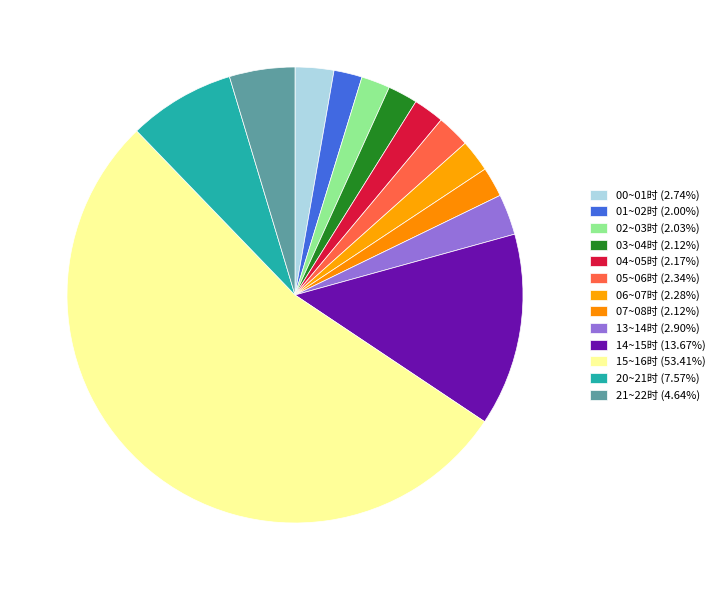

How many segments does this pie chart have?

13